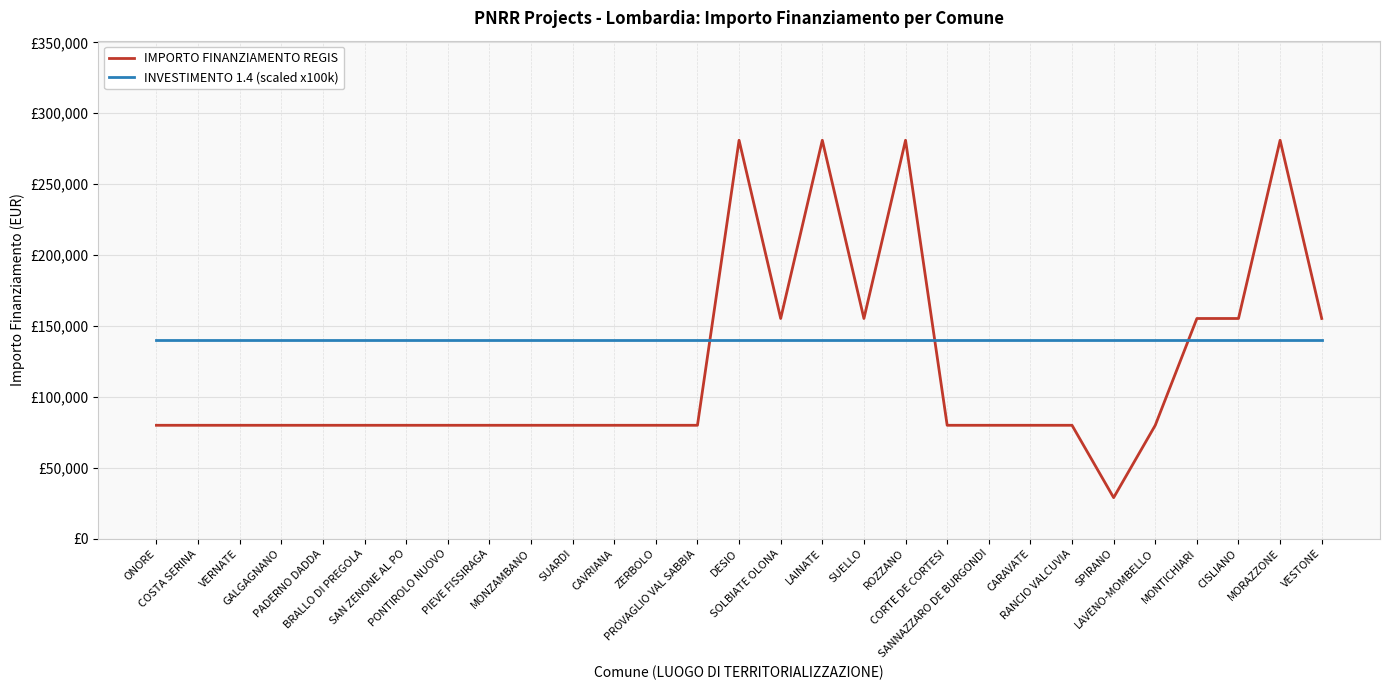

At SUELLO, list the series in order from largest to smallest.

IMPORTO FINANZIAMENTO REGIS, INVESTIMENTO 1.4 (scaled x100k)